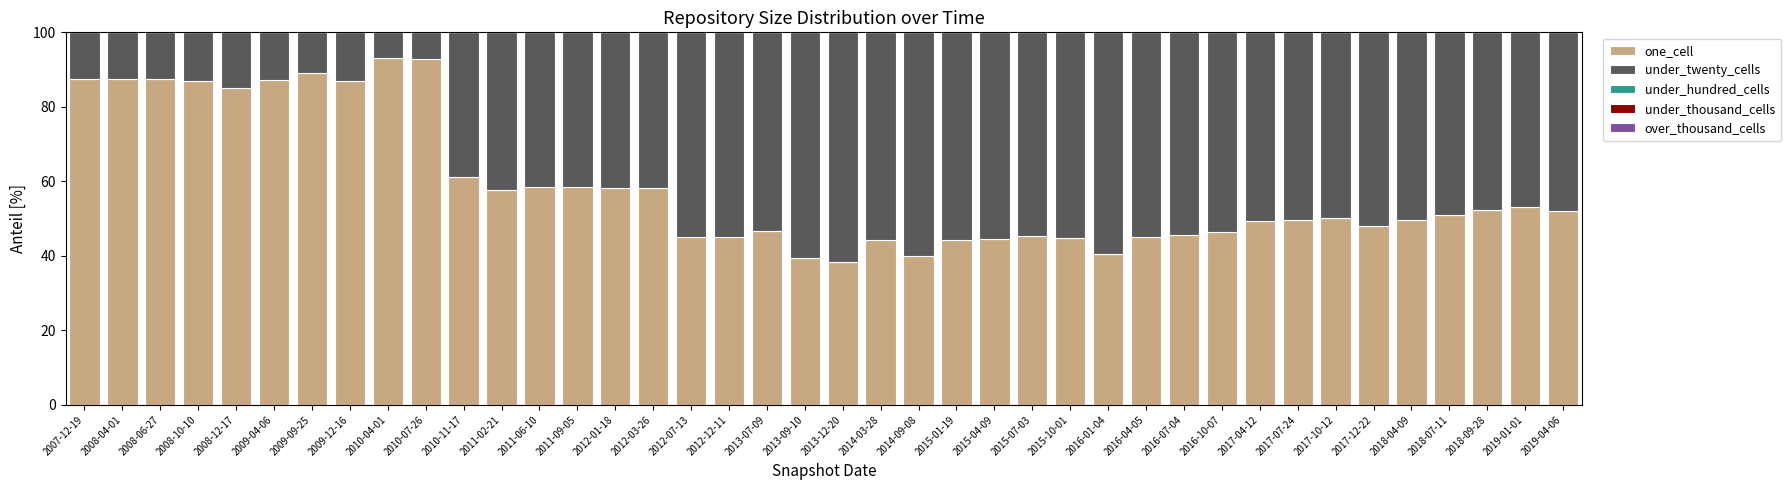

Is it true that one_cell equals 20.1 at 2012-03-26?

False